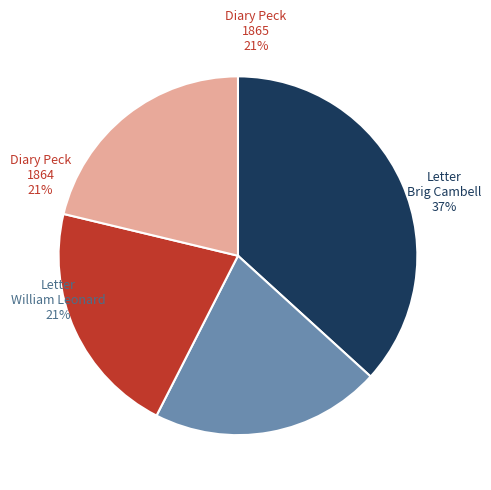

Count the number of slices in the pie.

4